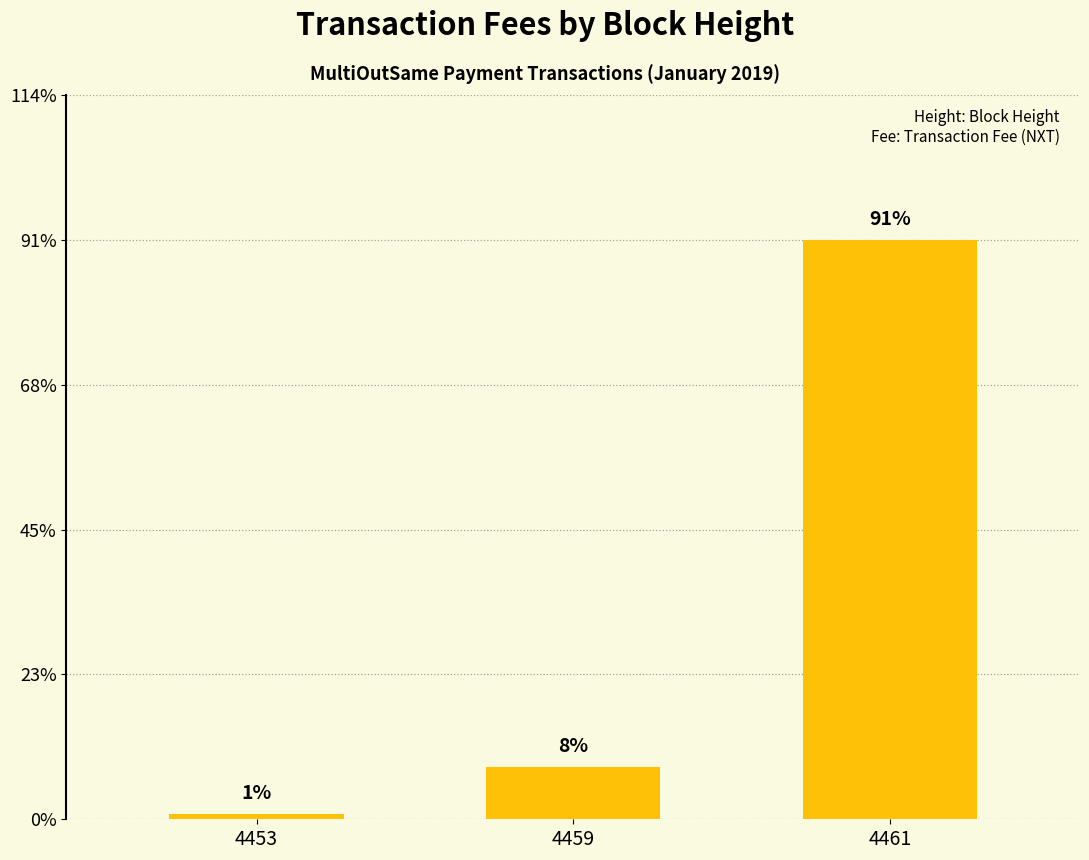

Which has a higher value, 4461 or 4453?

4461